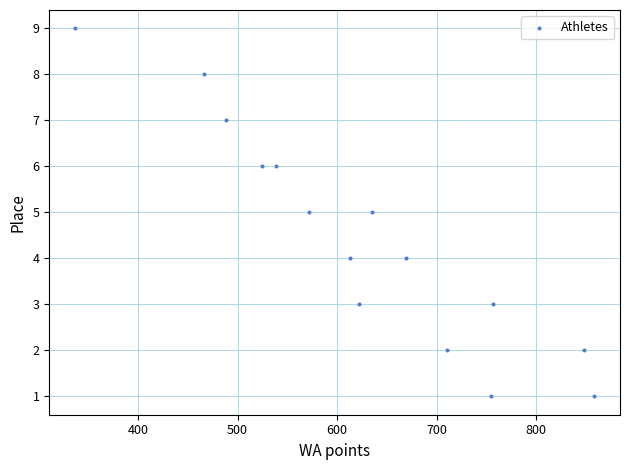

What is the range of X values (max minus min)?

521